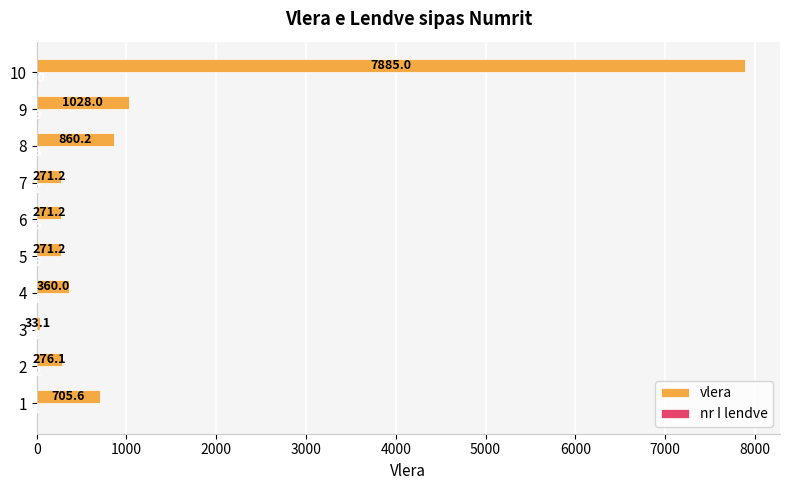

At which category is the sum across all series the highest?

10